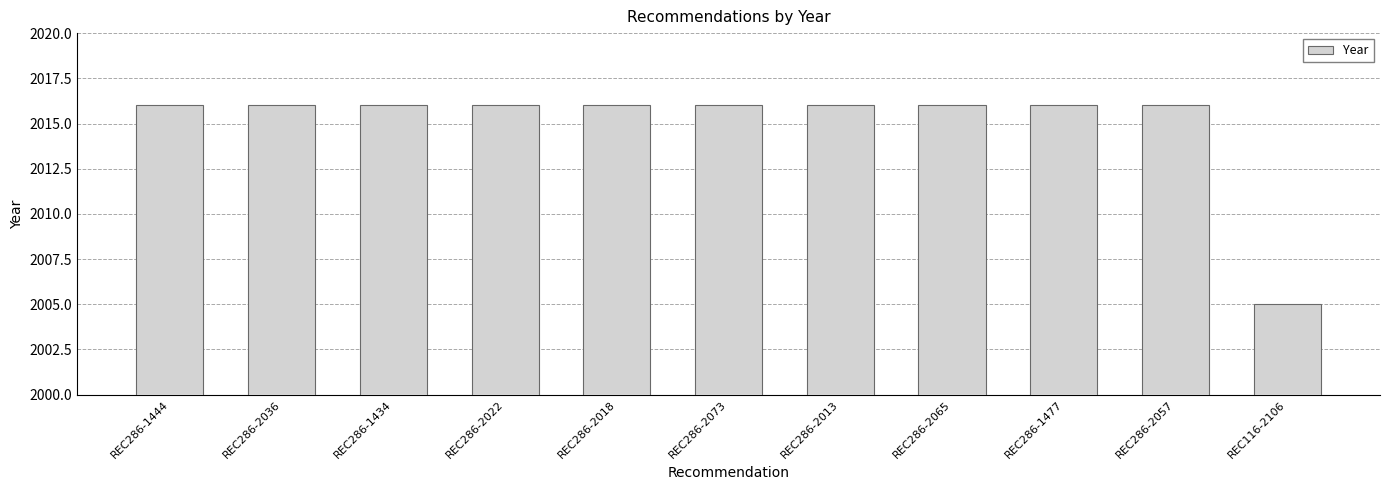

Does the chart contain any negative values?

No